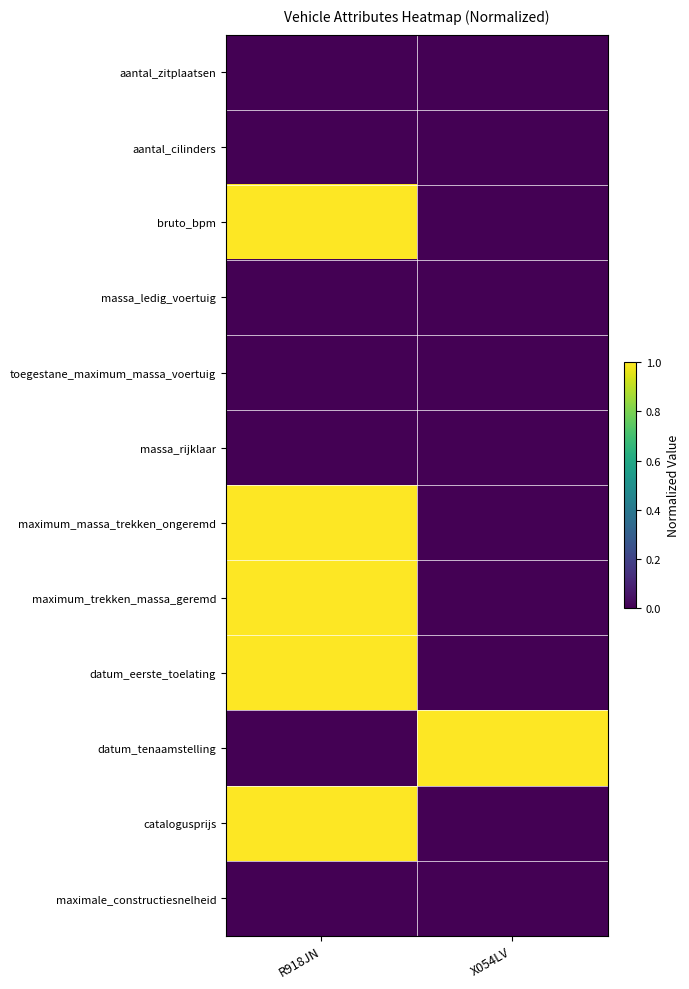

Reading left to right, what are all the values shown in this chart?

aantal_zitplaatsen: R918JN=0	X054LV=0
aantal_cilinders: R918JN=0	X054LV=0
bruto_bpm: R918JN=1	X054LV=0
massa_ledig_voertuig: R918JN=0	X054LV=0
toegestane_maximum_massa_voertuig: R918JN=0	X054LV=0
massa_rijklaar: R918JN=0	X054LV=0
maximum_massa_trekken_ongeremd: R918JN=1	X054LV=0
maximum_trekken_massa_geremd: R918JN=1	X054LV=0
datum_eerste_toelating: R918JN=1	X054LV=0
datum_tenaamstelling: R918JN=0	X054LV=1
catalogusprijs: R918JN=1	X054LV=0
maximale_constructiesnelheid: R918JN=0	X054LV=0